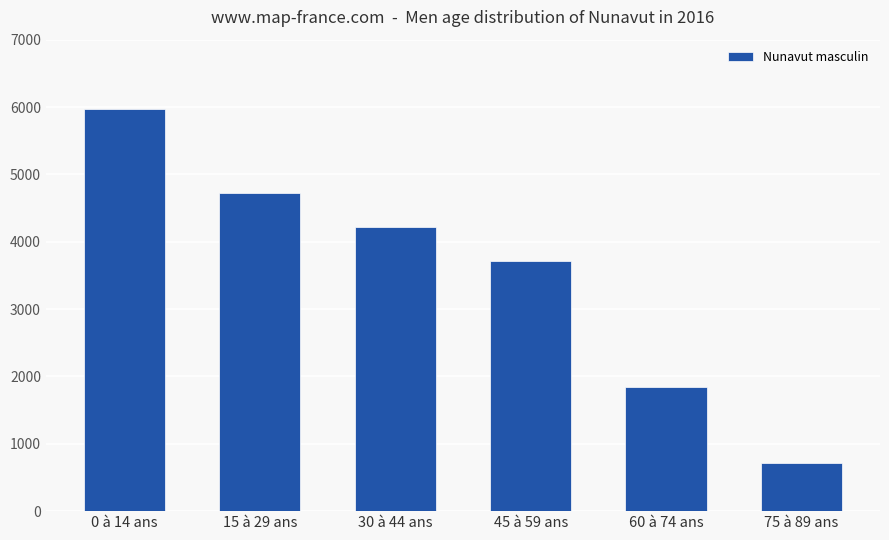

Reading right to left, transcribe all the data shown in this chart.

710	1845	3710	4220	4730	5975